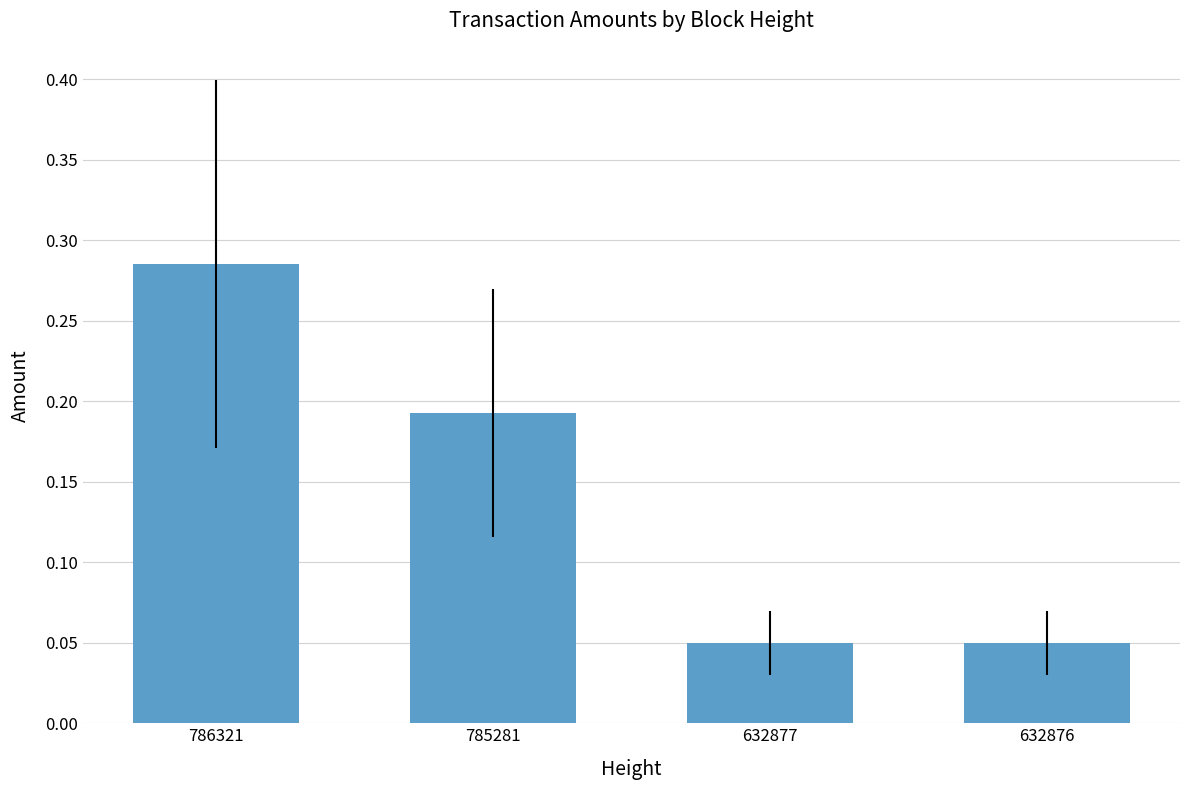

How many values are between 0 and 1?

4